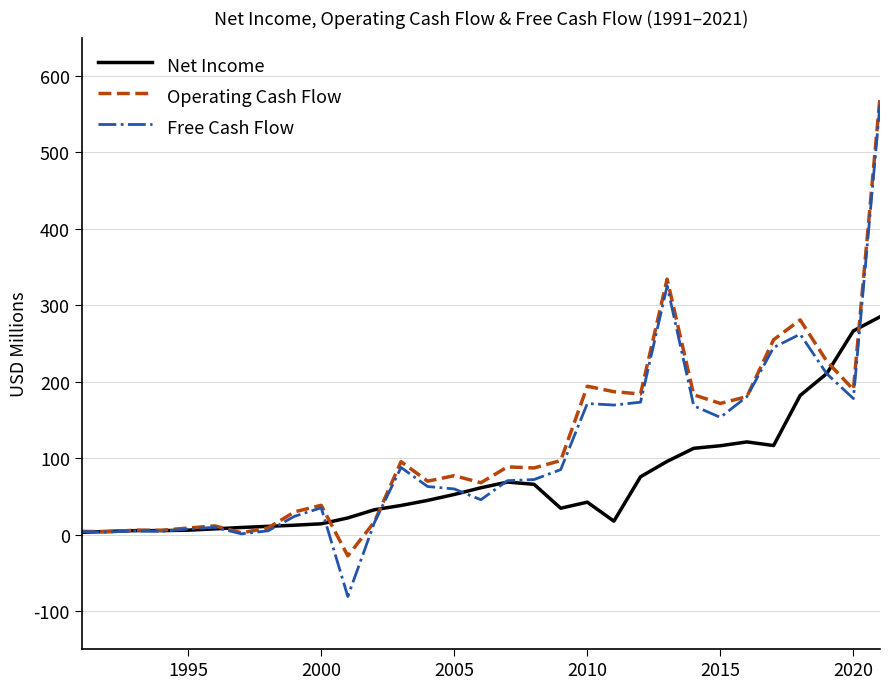

What is the highest value of the Operating Cash Flow series?

572.0